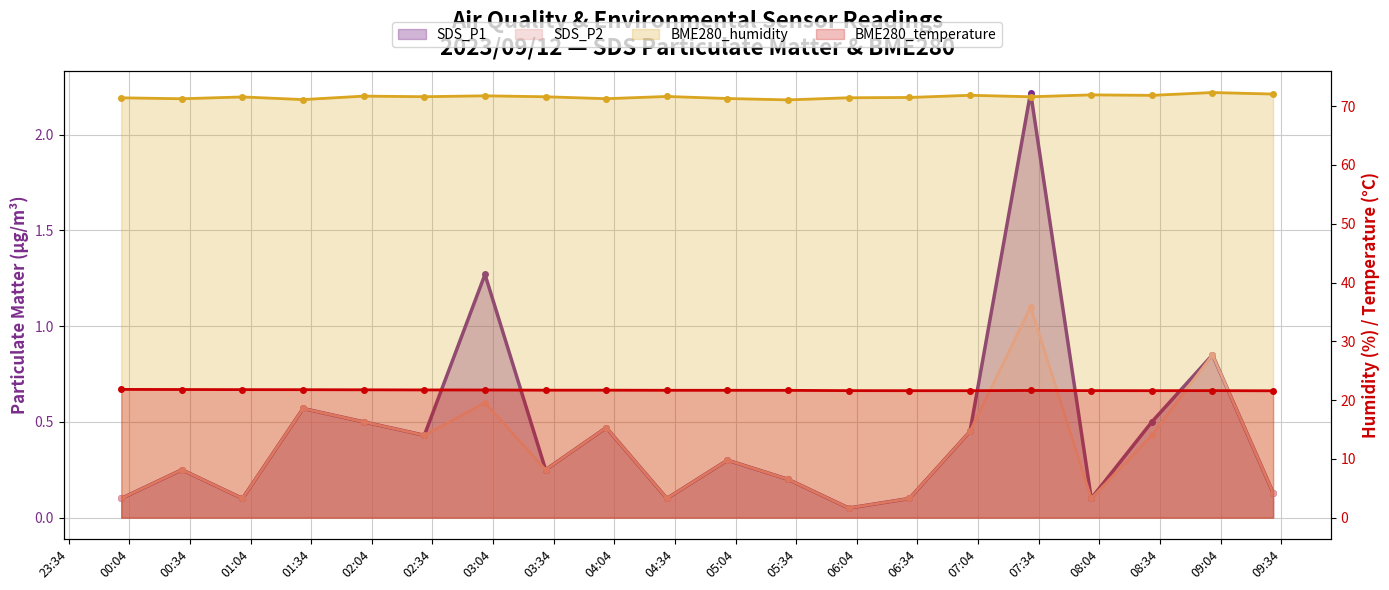

List the series in order of their peak value, highest first.

BME280_humidity, BME280_temperature, SDS_P1, SDS_P2